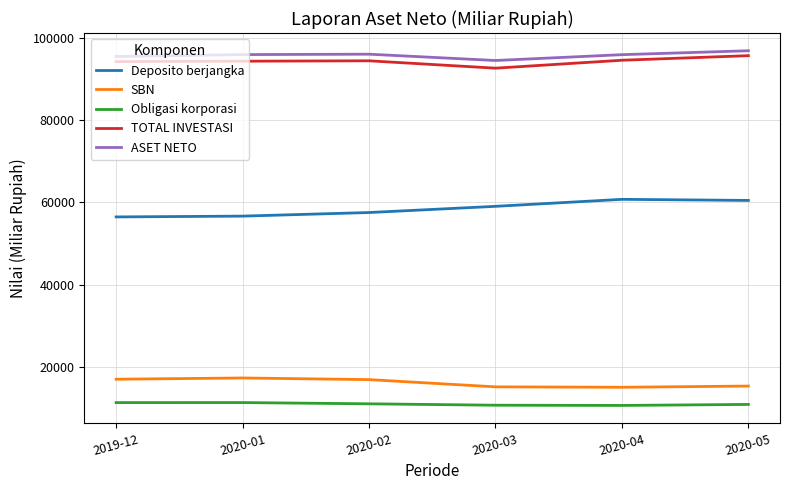

What is the maximum value shown in the chart?

96892.6